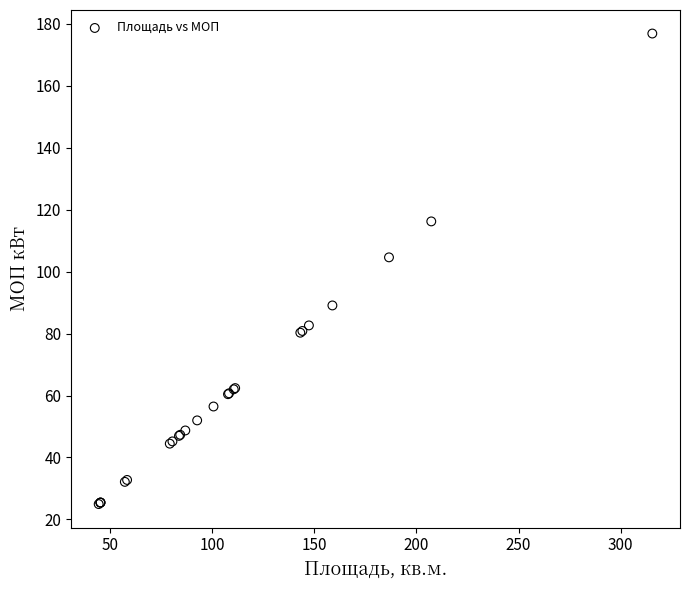

What Y value in the scatter plot is closest to 100?

104.6